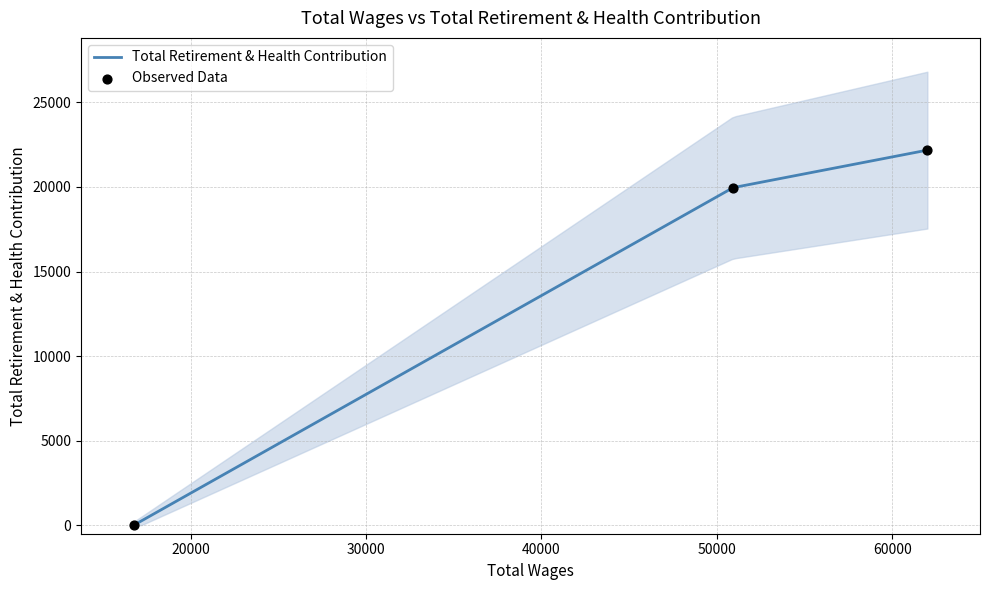

What is the change in value from 62004.0 to 16751.0?

-22176